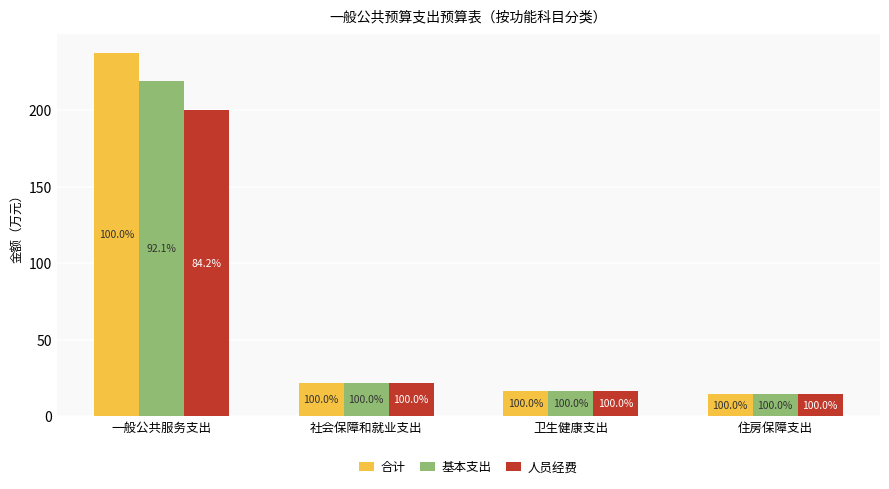

What is the maximum value shown in the chart?

237.7